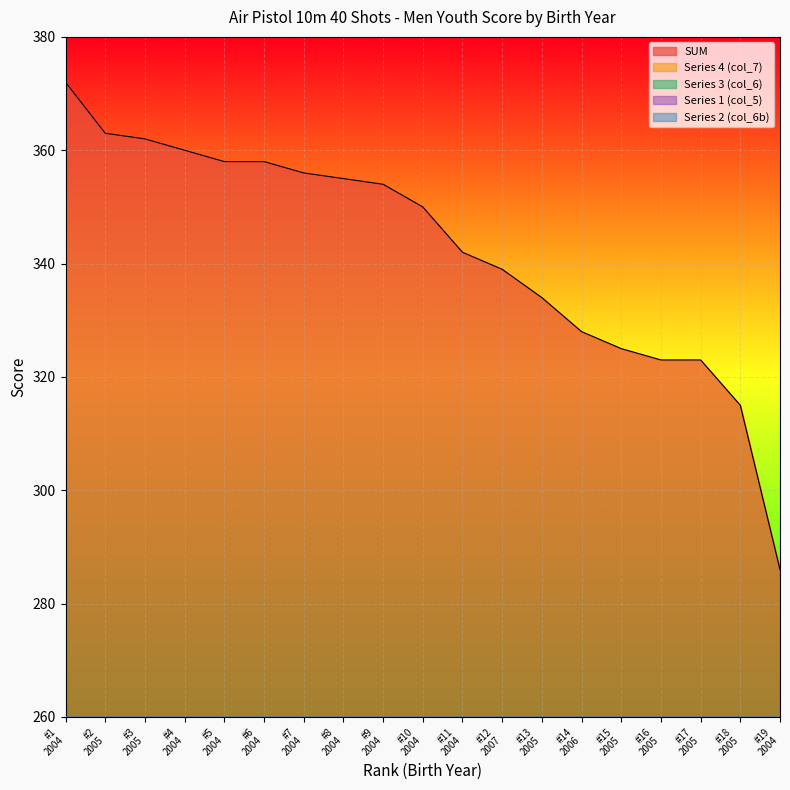

The value of Series 2 (col_6b) at #12 2007 is 86. True or false?

True